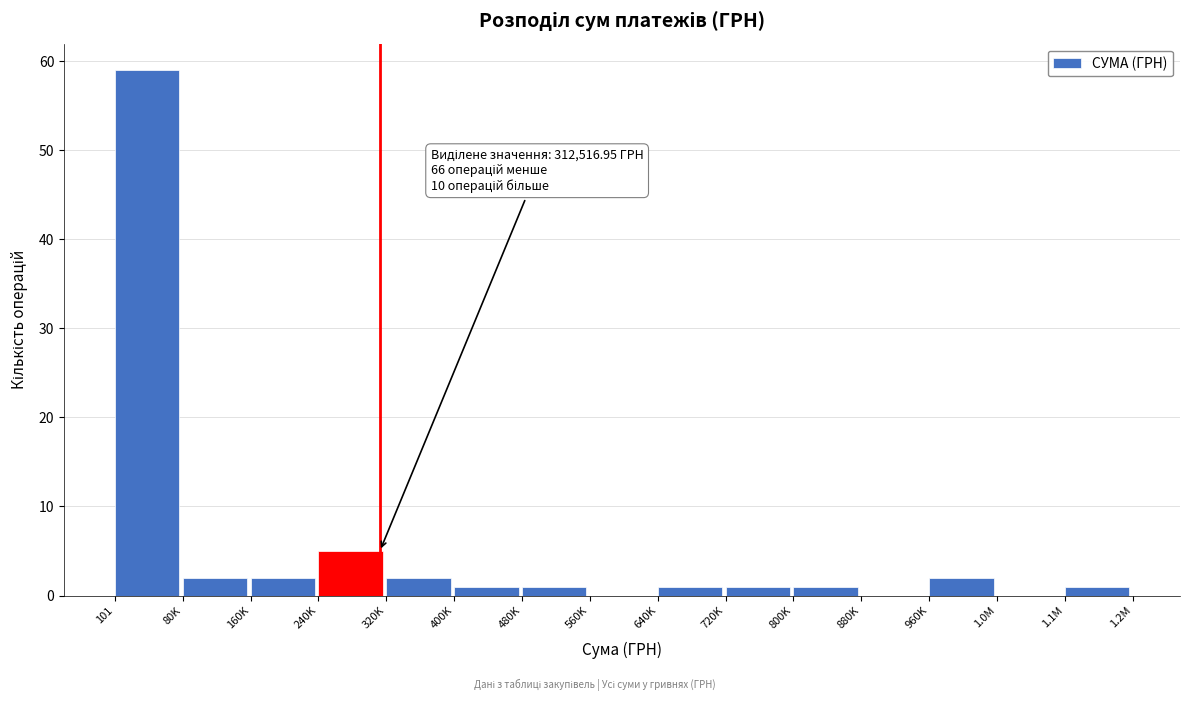

Reading left to right, what are all the values shown in this chart?

101=59	80K=2	160K=2	240K=5	320K=2	400K=1	480K=1	560K=0	640K=1	720K=1	800K=1	880K=0	960K=2	1.0M=0	1.1M=1